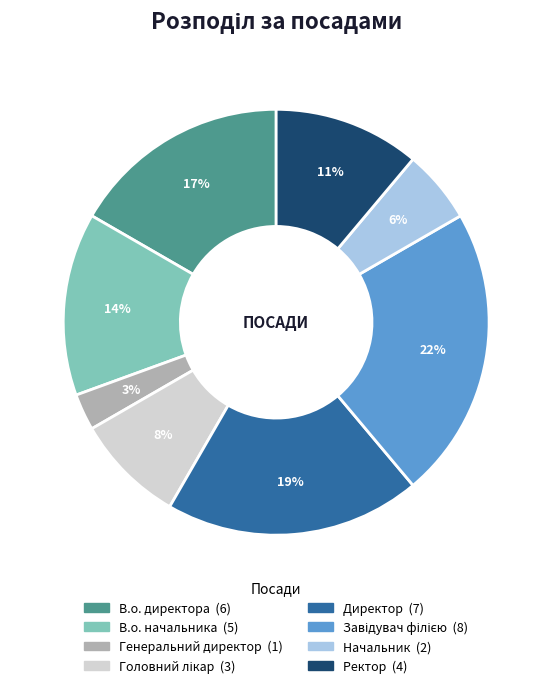

Does В.о. начальника account for over 50% of the chart?

No